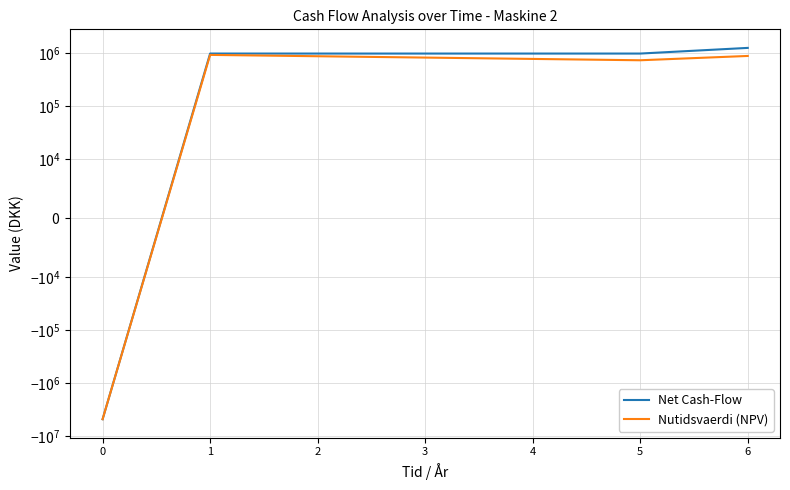

True or false: Net Cash-Flow and Nutidsvaerdi (NPV) intersect in this chart.

False